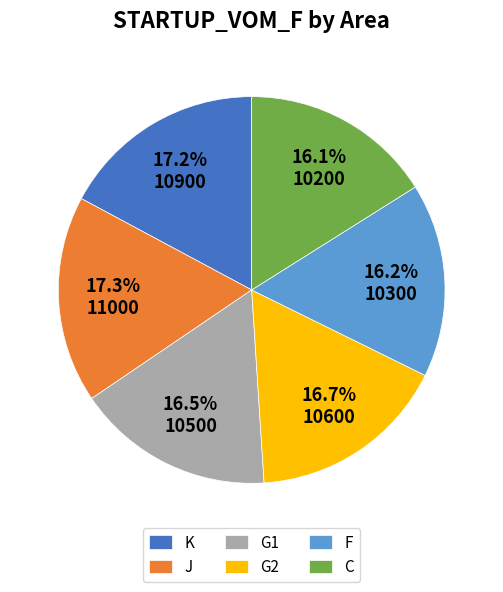

True or false: G2 accounts for 17% of the total.

True